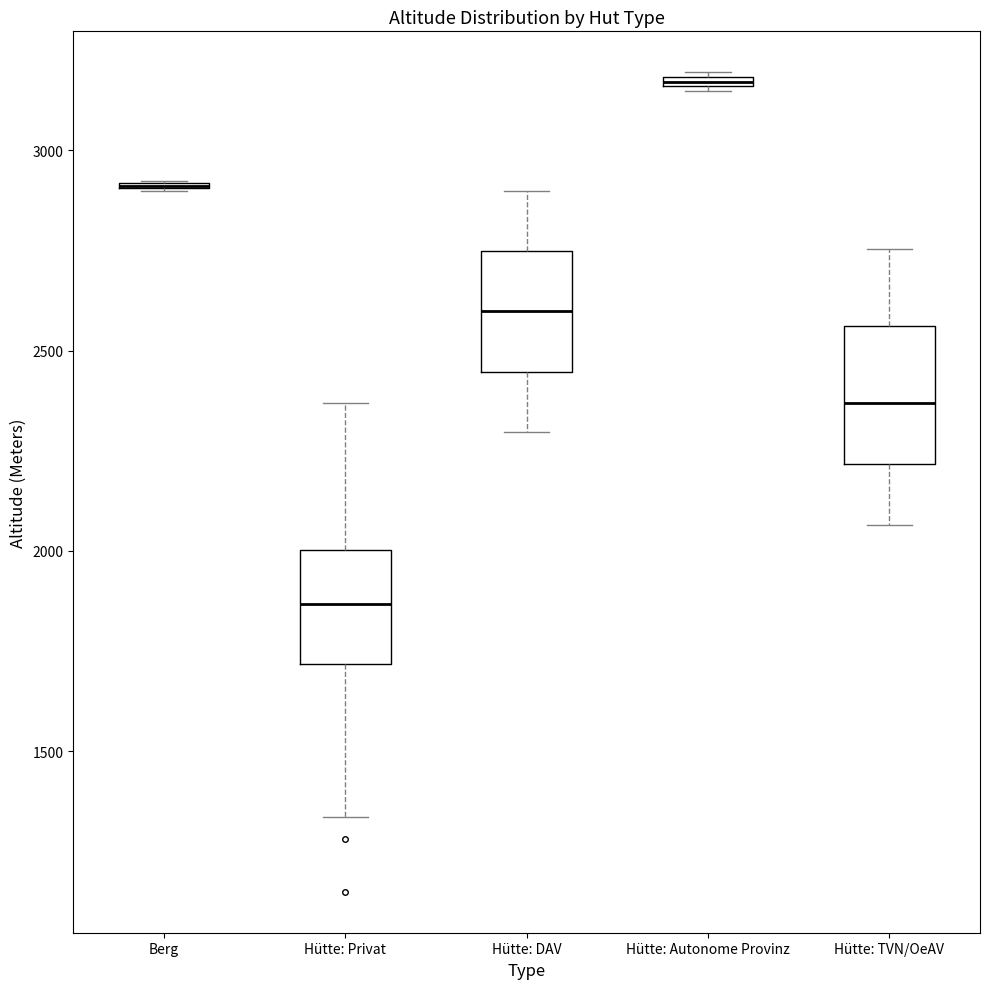

Where is the upper edge of the box for Hütte: Autonome Provinz on the y-axis? The values are not printed on the chart, so give them approximately, as read against the axis.

3200